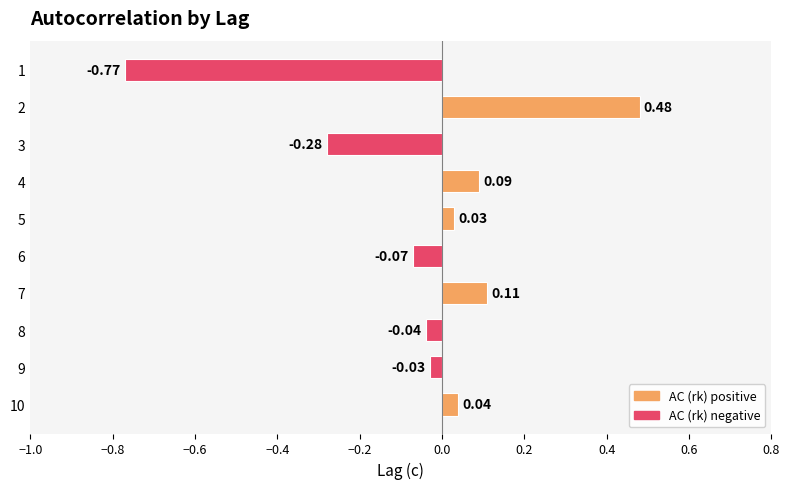

How many positive values are there?

5